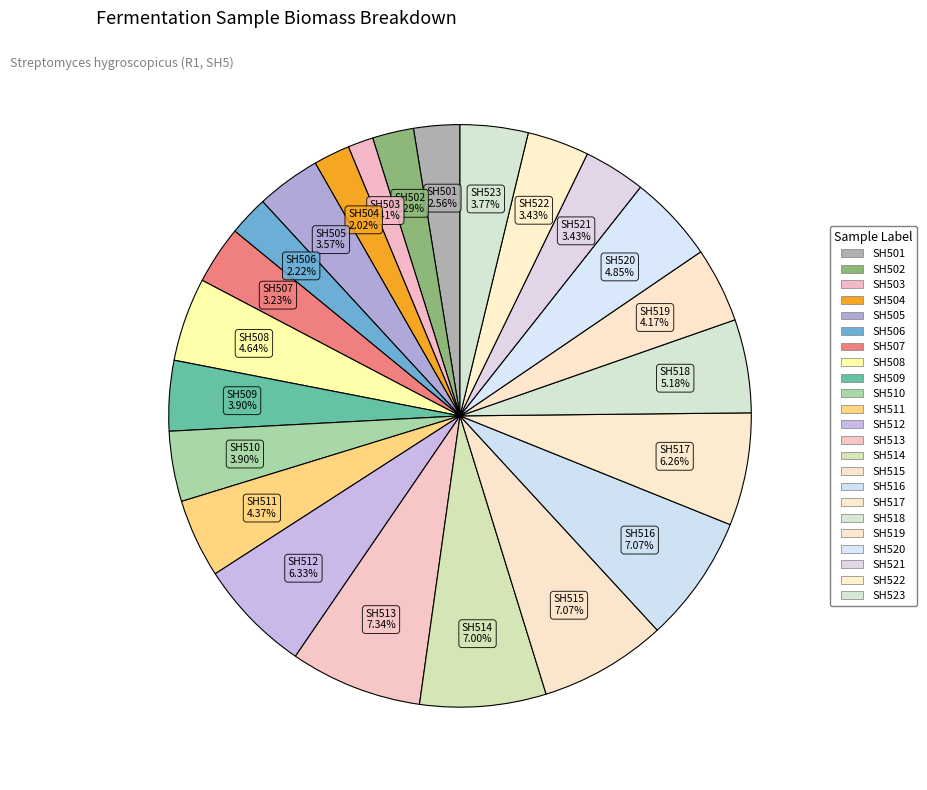

How many segments does this pie chart have?

23